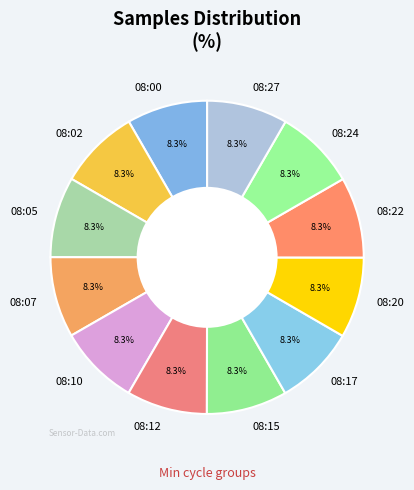

Does 08:24 represent more than half of the total?

No